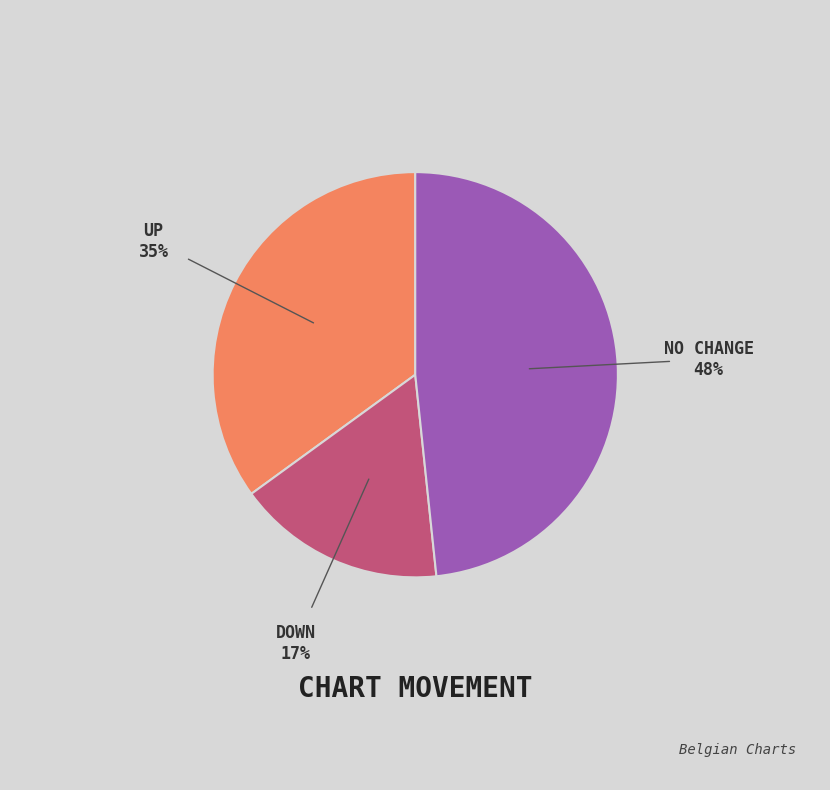

Between DOWN and NO CHANGE, which is larger?

NO CHANGE